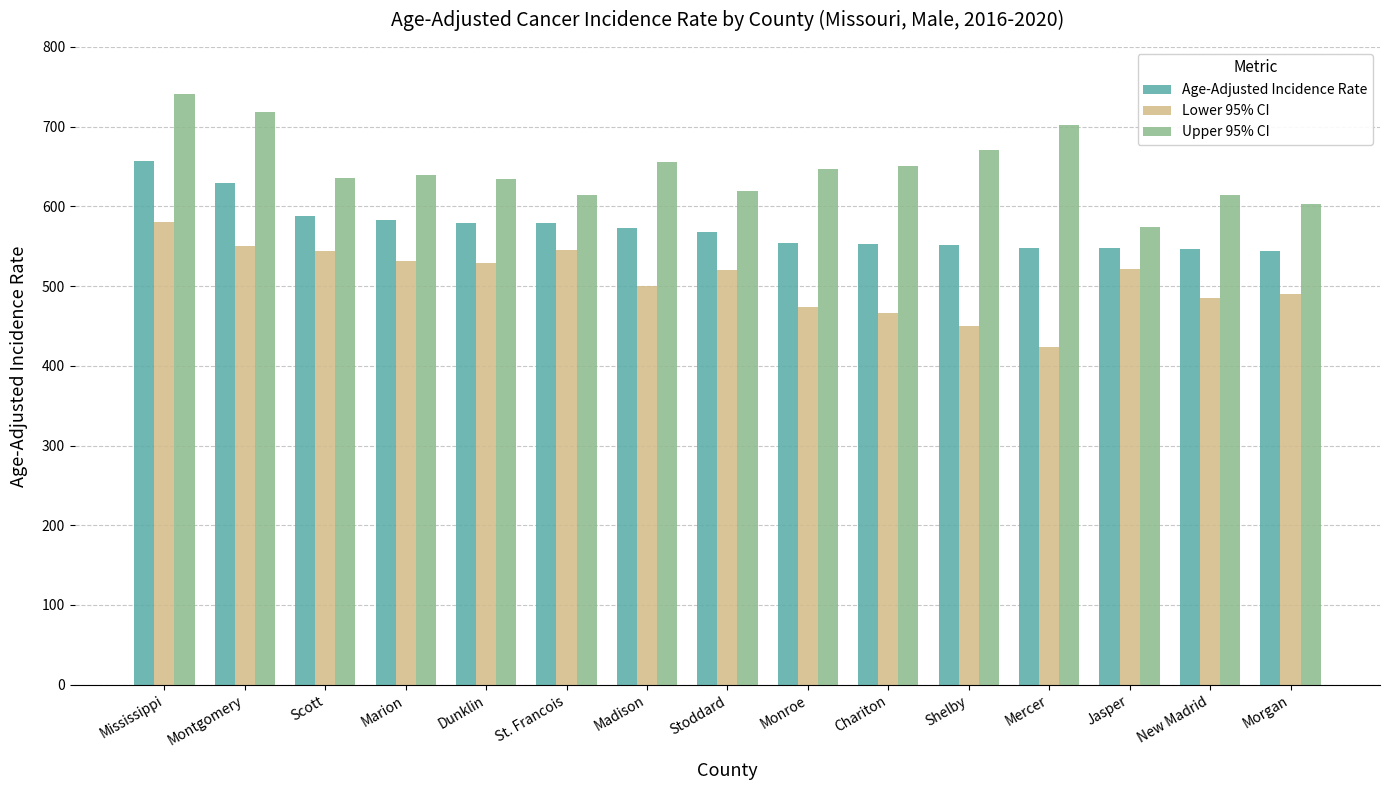

Which series has the largest range (max minus min)?

Upper 95% CI